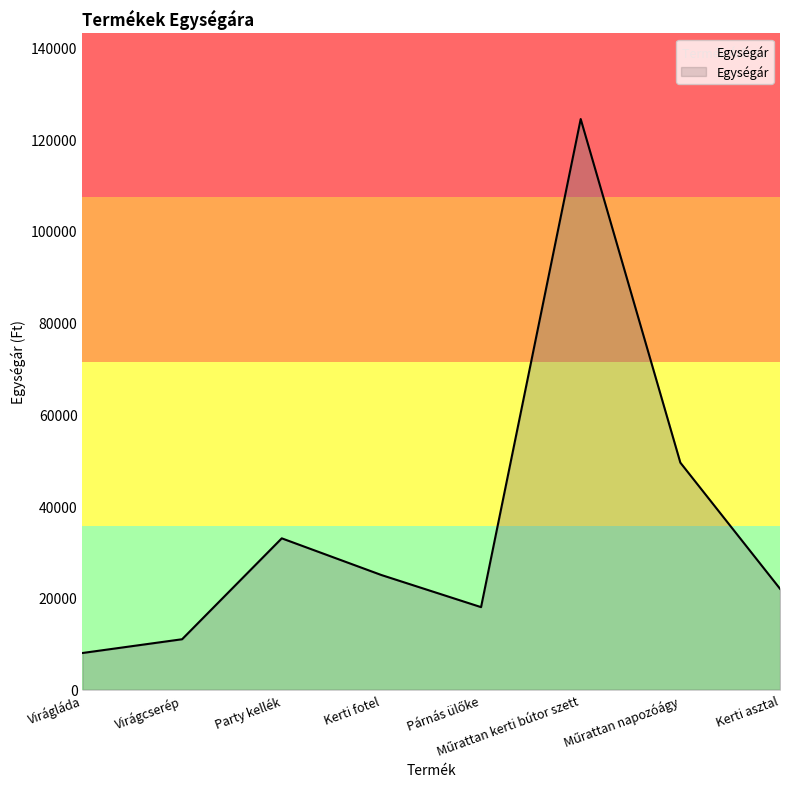

Reading right to left, what are all the values shown in this chart?

21999	49489	124399	17990	24990	32990	10990	7990